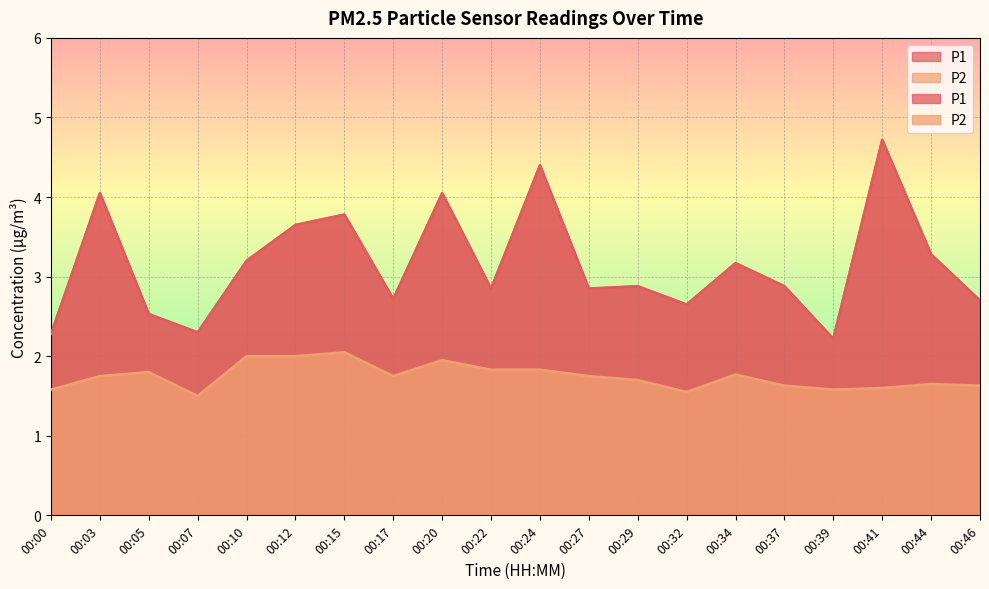

Reading left to right, what are all the values shown in this chart?

P1: 00:00=2.3	00:03=4.0	00:05=2.5	00:07=2.3	00:10=3.2	00:12=3.6	00:15=3.8	00:17=2.7	00:20=4.0	00:22=2.9	00:24=4.4	00:27=2.9	00:29=2.9	00:32=2.6	00:34=3.2	00:37=2.9	00:39=2.2	00:41=4.7	00:44=3.3	00:46=2.7
P2: 00:00=1.6	00:03=1.8	00:05=1.8	00:07=1.5	00:10=2.0	00:12=2.0	00:15=2.0	00:17=1.8	00:20=1.9	00:22=1.8	00:24=1.8	00:27=1.8	00:29=1.7	00:32=1.6	00:34=1.8	00:37=1.6	00:39=1.6	00:41=1.6	00:44=1.6	00:46=1.6